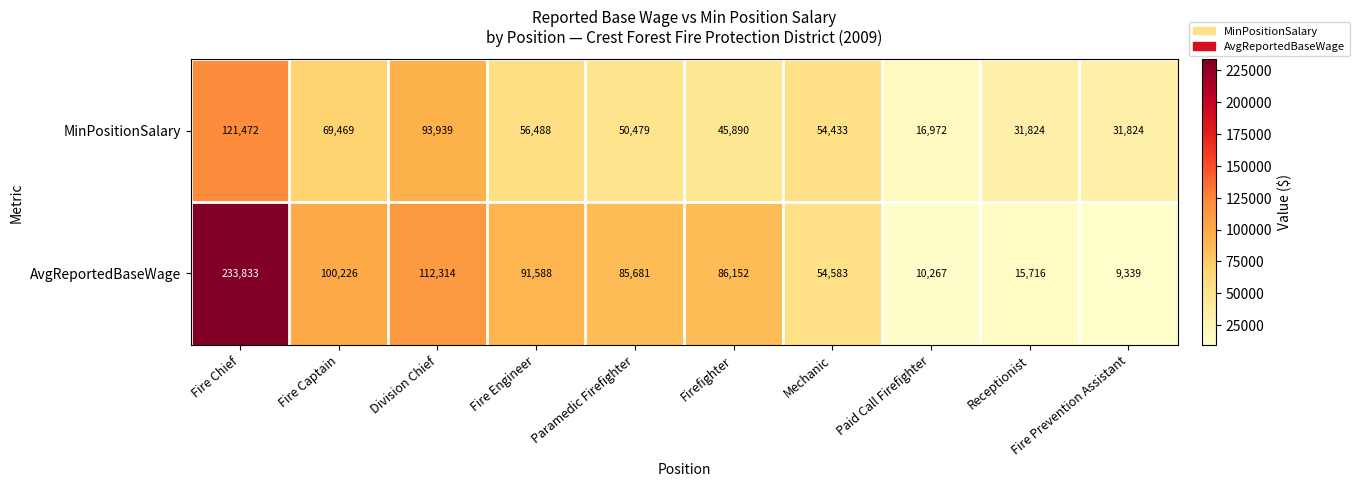

True or false: MinPositionSalary has a value of 52238 at Receptionist.

False